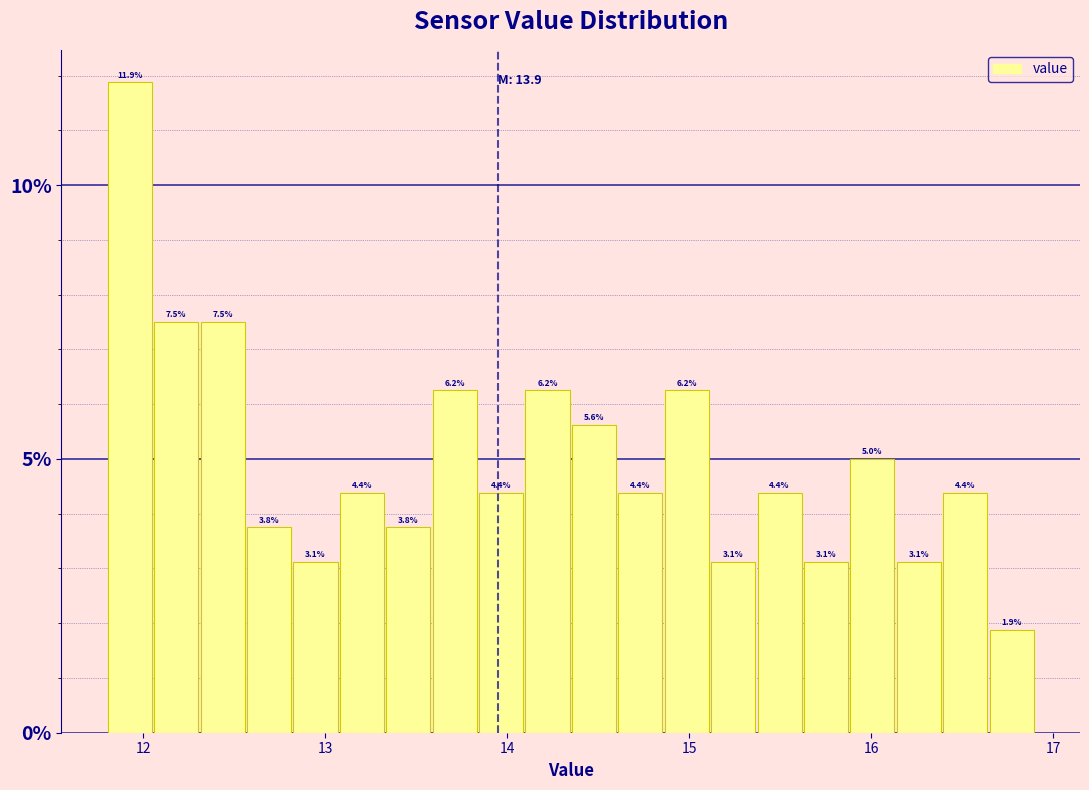

Around what value on the x-axis is the tallest bar? Give the approximate position of its centre, as read against the axis.

11.9